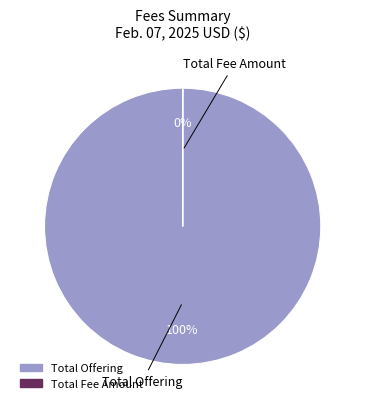

To the nearest percent, what is the average slice percentage?

50%